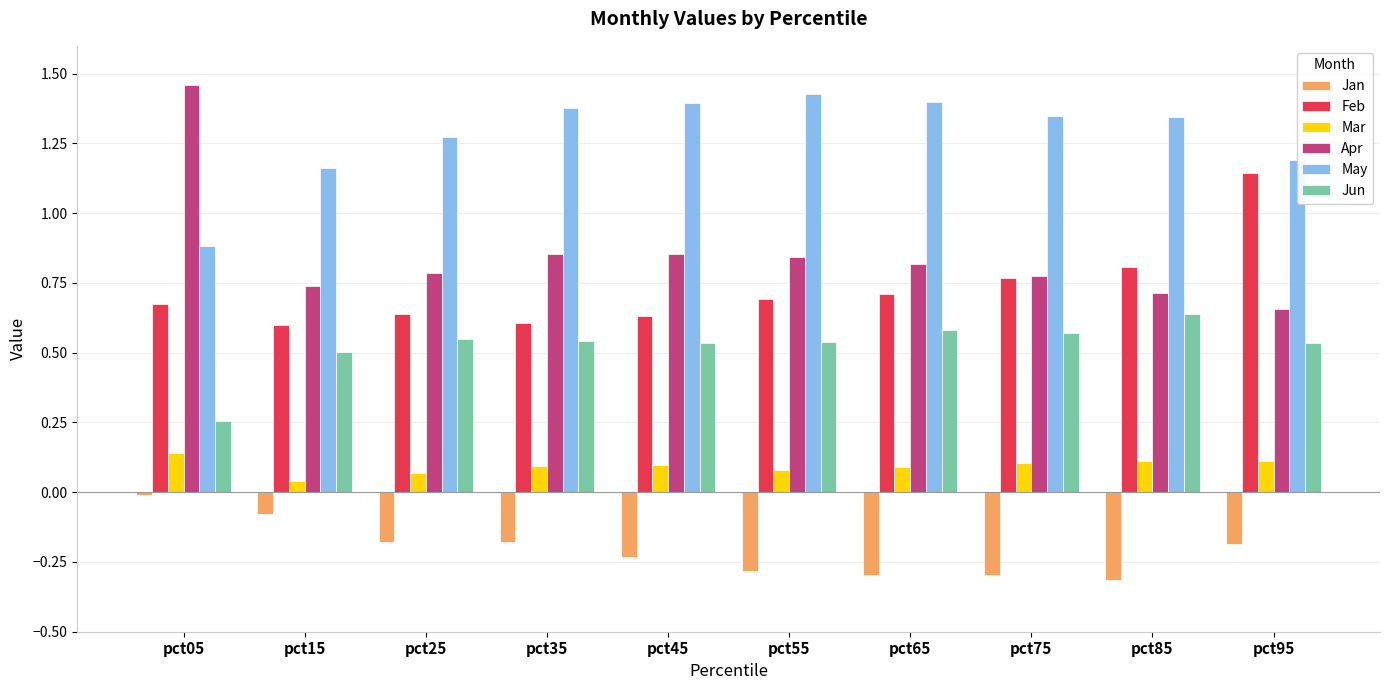

How many bars are there in total?

60